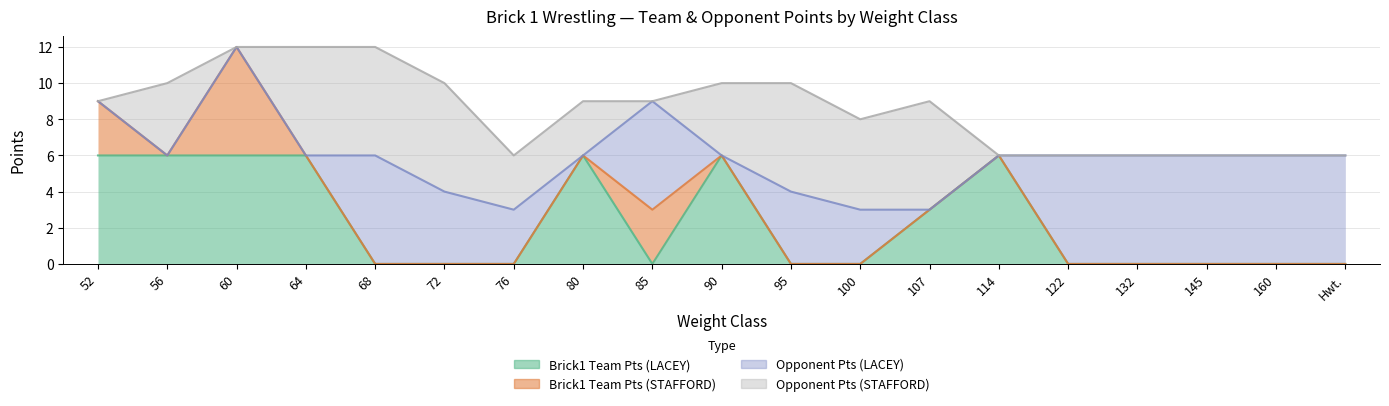

Reading left to right, extract all data points from this chart.

Brick1 Team Pts (LACEY): 6	6	6	6	0	0	0	6	0	6	0	0	3	6	0	0	0	0	0
Brick1 Team Pts (STAFFORD): 3	0	6	0	0	0	0	0	3	0	0	0	0	0	0	0	0	0	0
Opponent Pts (LACEY): 0	0	0	0	6	4	3	0	6	0	4	3	0	0	6	6	6	6	6
Opponent Pts (STAFFORD): 0	4	0	6	6	6	3	3	0	4	6	5	6	0	0	0	0	0	0